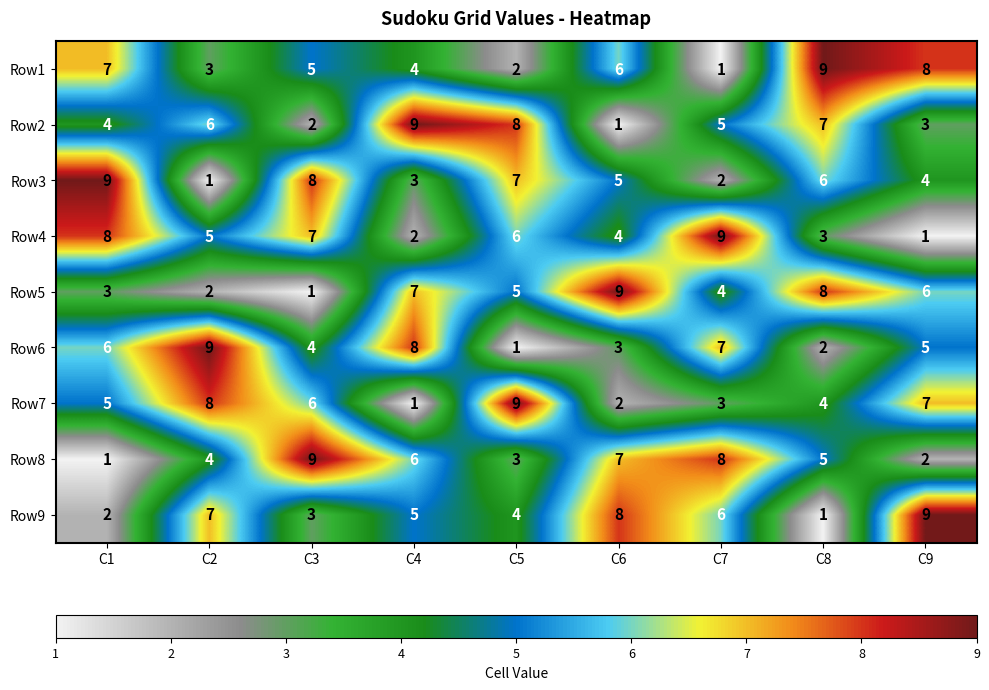

The Row3 series shows 2 at C7. True or false?

True